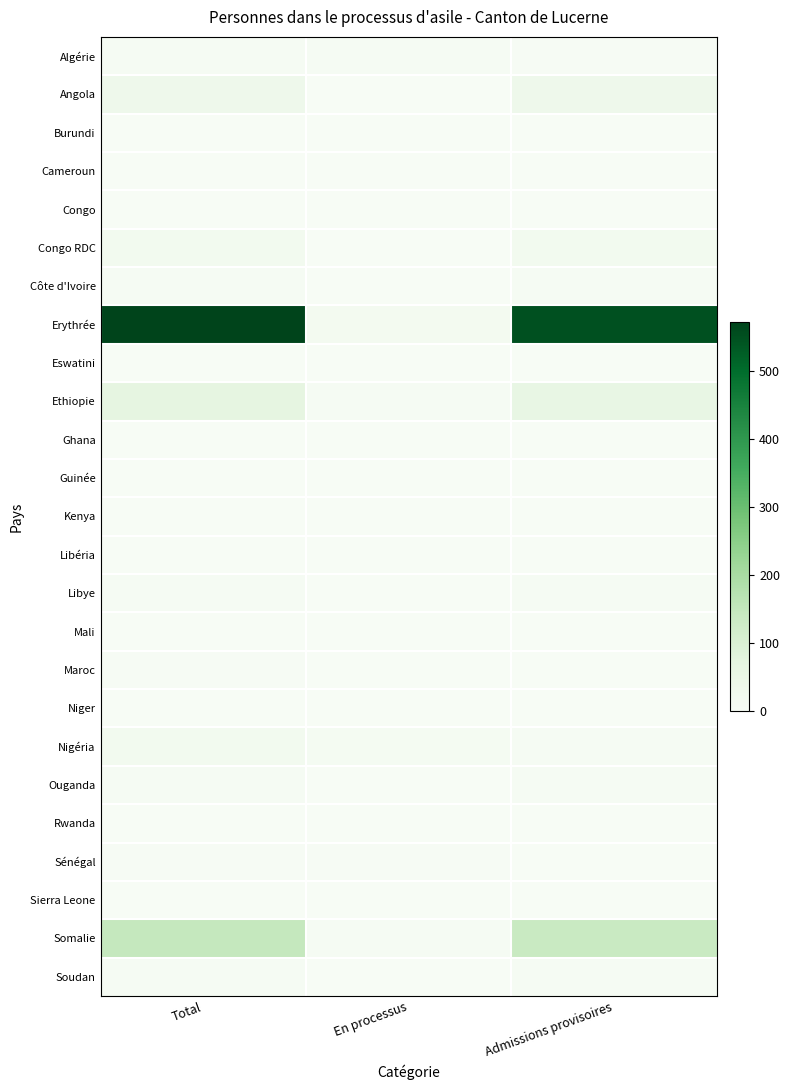

Which series has the largest range (max minus min)?

Erythrée